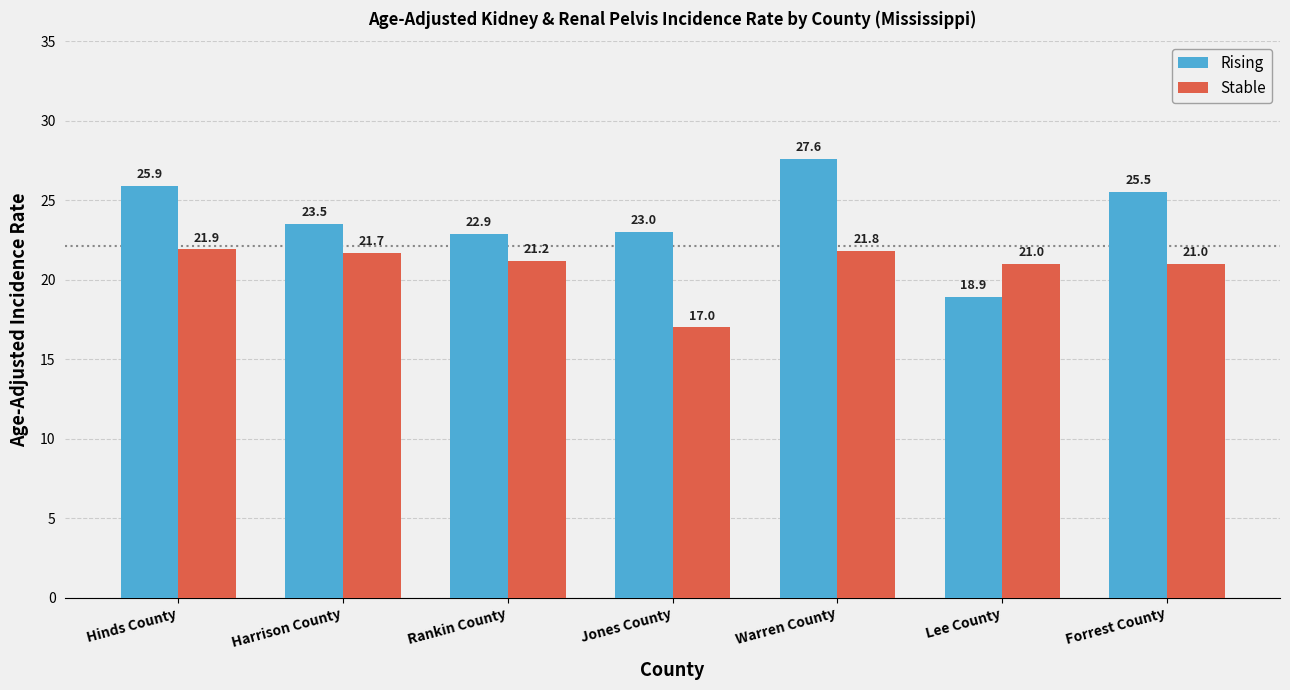

What is the total value across all series at Lee County?

39.9